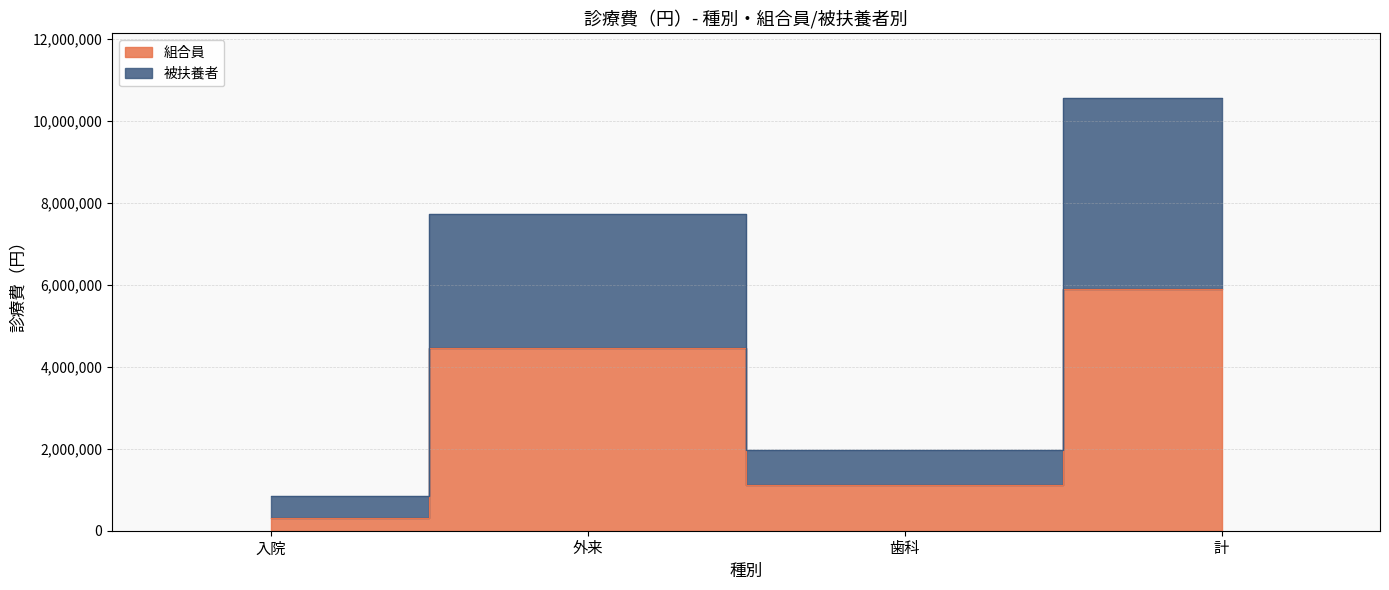

Where is the first local minimum for 組合員?

歯科